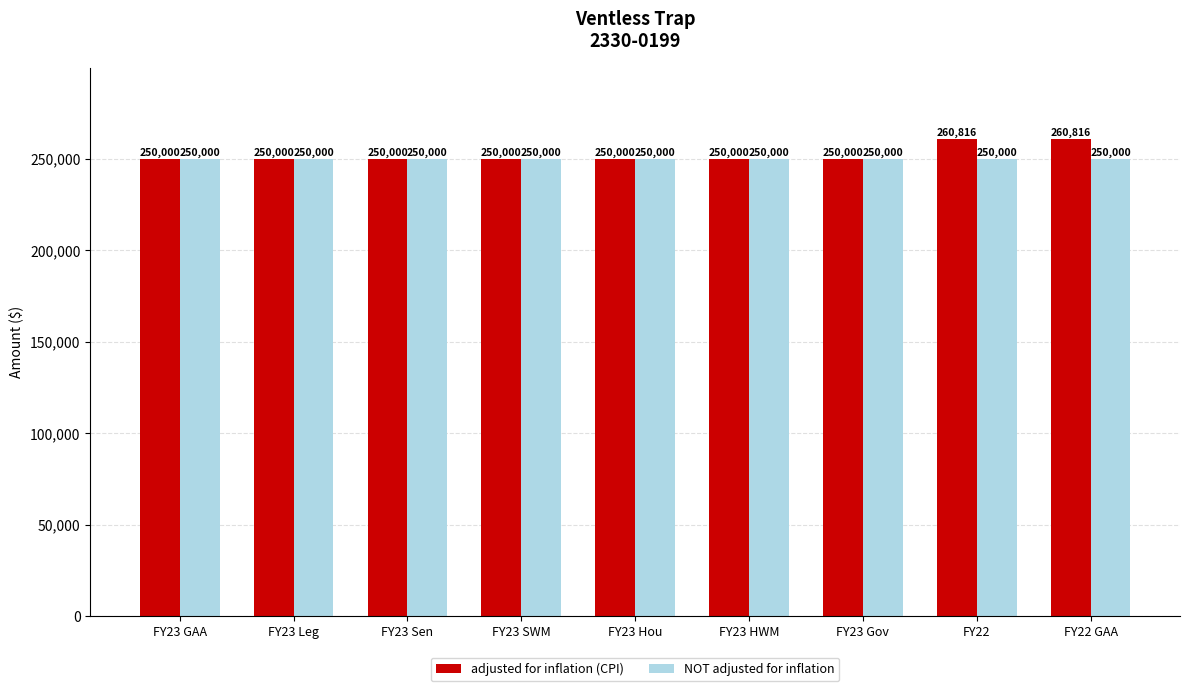

True or false: NOT adjusted for inflation has a value of 250000 at FY23 SWM.

True